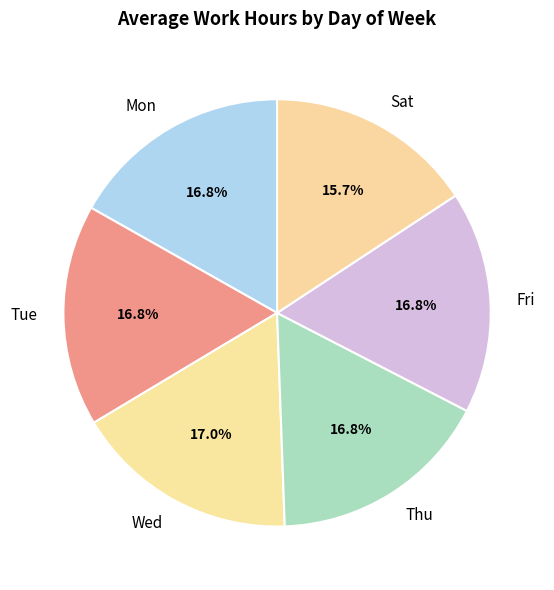

How many slices are in this pie chart?

6